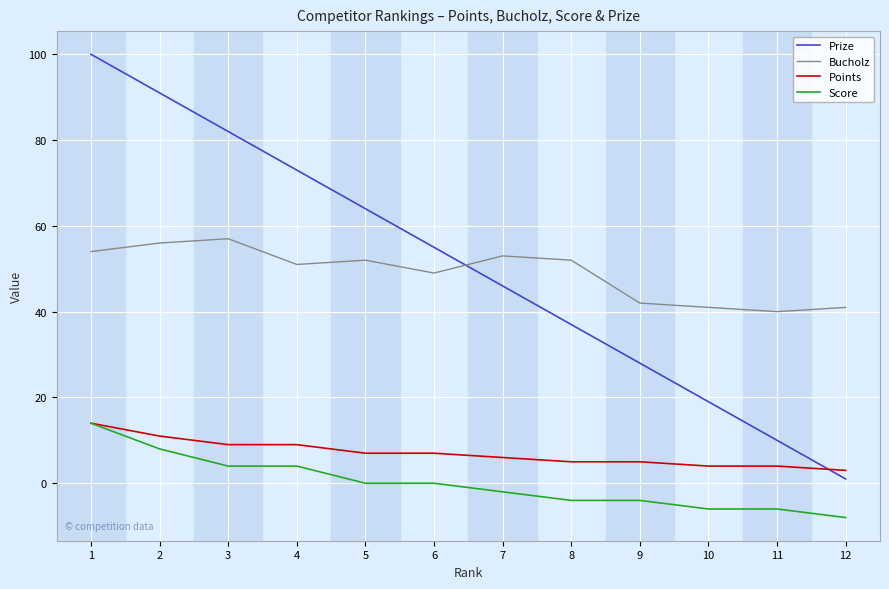

True or false: Bucholz and Points cross at least once.

False